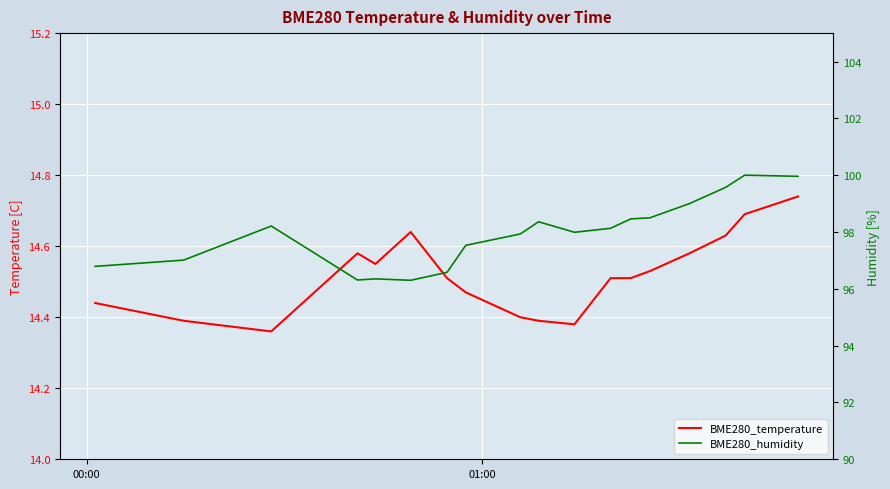

True or false: BME280_temperature and BME280_humidity intersect in this chart.

False